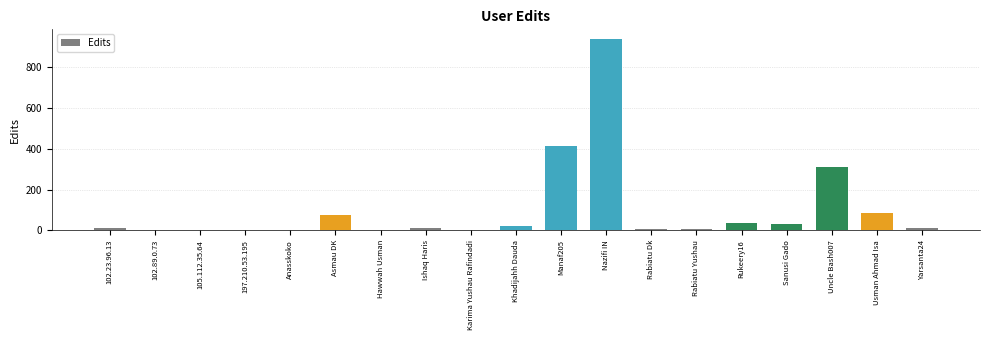

True or false: the data shows 20 at Khadijahh Dauda.

True